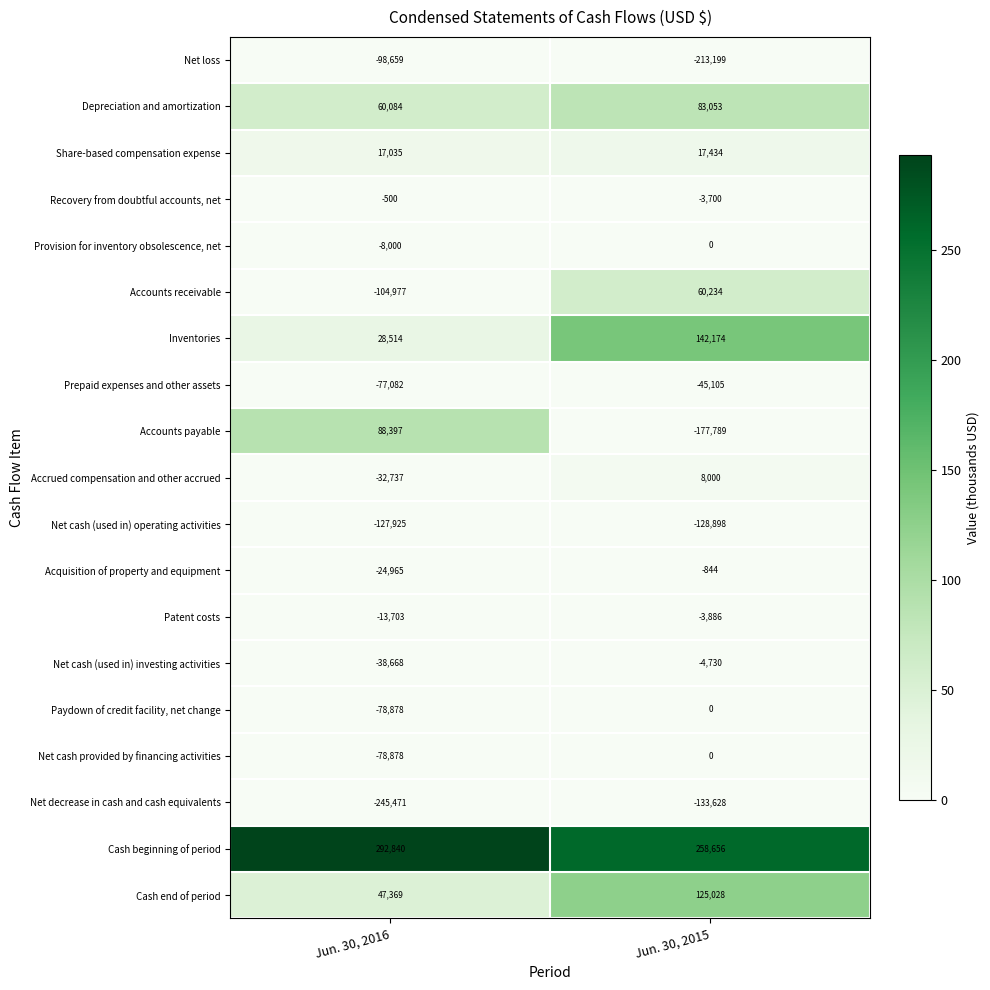

Count the number of data series in this chart.

19